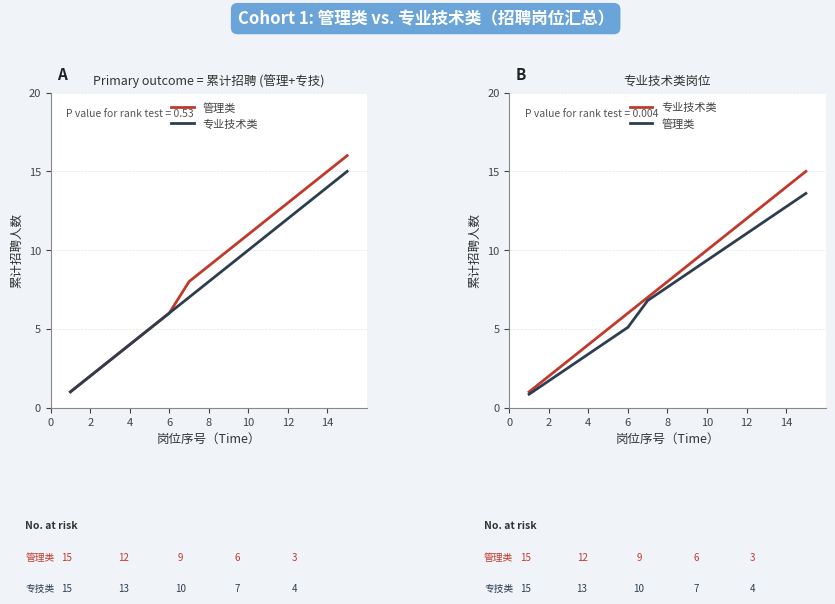

What is the average value of the 专业技术类 series?

8.0